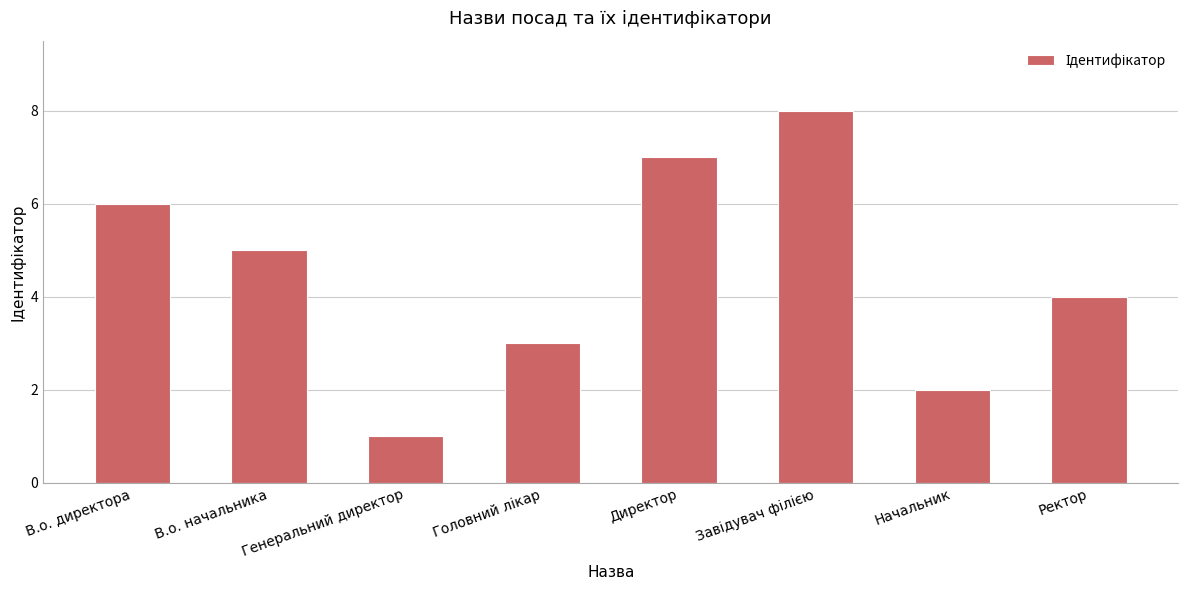

Count the number of categories in the chart.

8